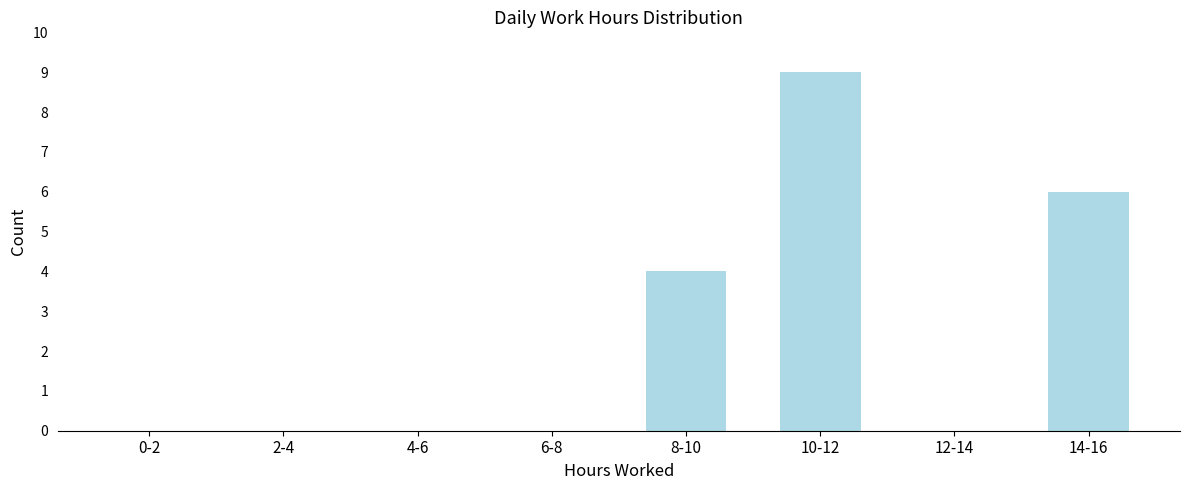

Reading left to right, extract all data points from this chart.

0-2=0	2-4=0	4-6=0	6-8=0	8-10=4	10-12=9	12-14=0	14-16=6